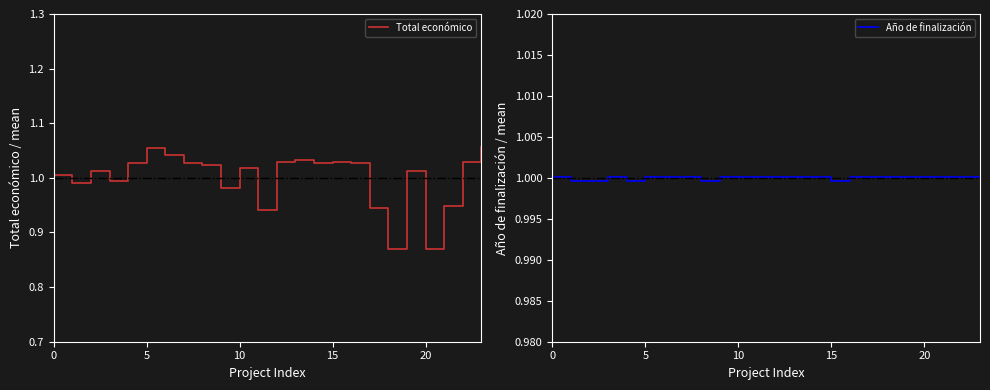

What is the difference between the maximum and minimum values in the Total económico series?

0.2